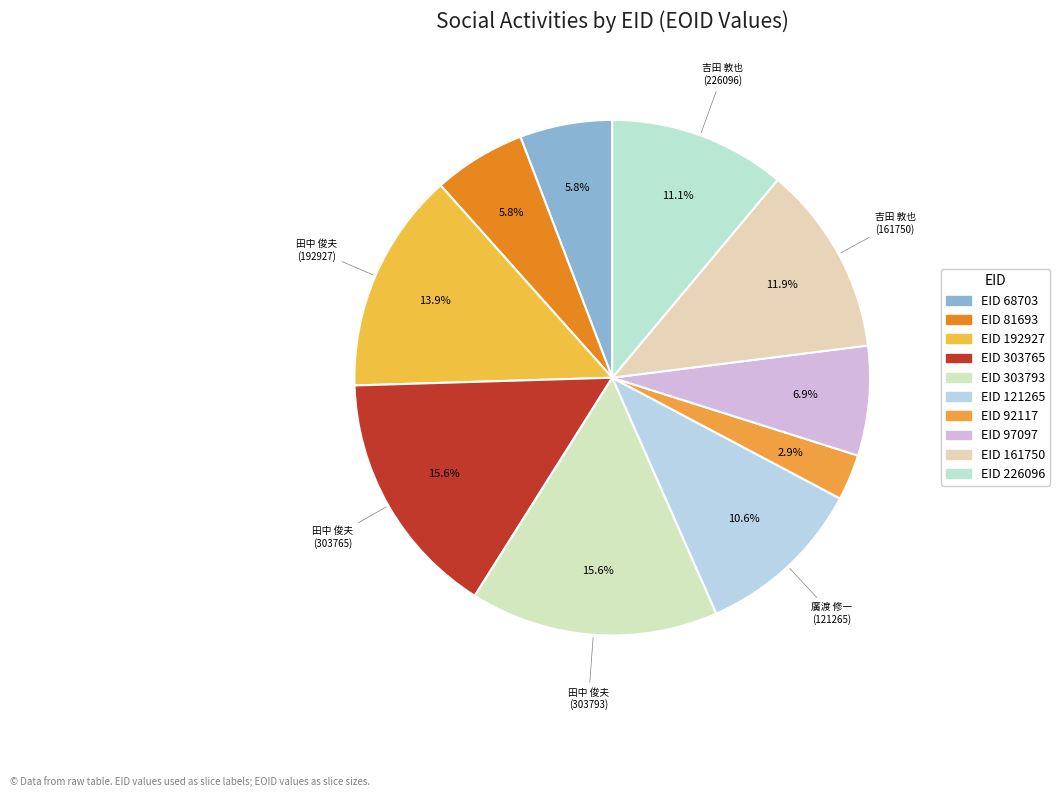

How many slices are in this pie chart?

10